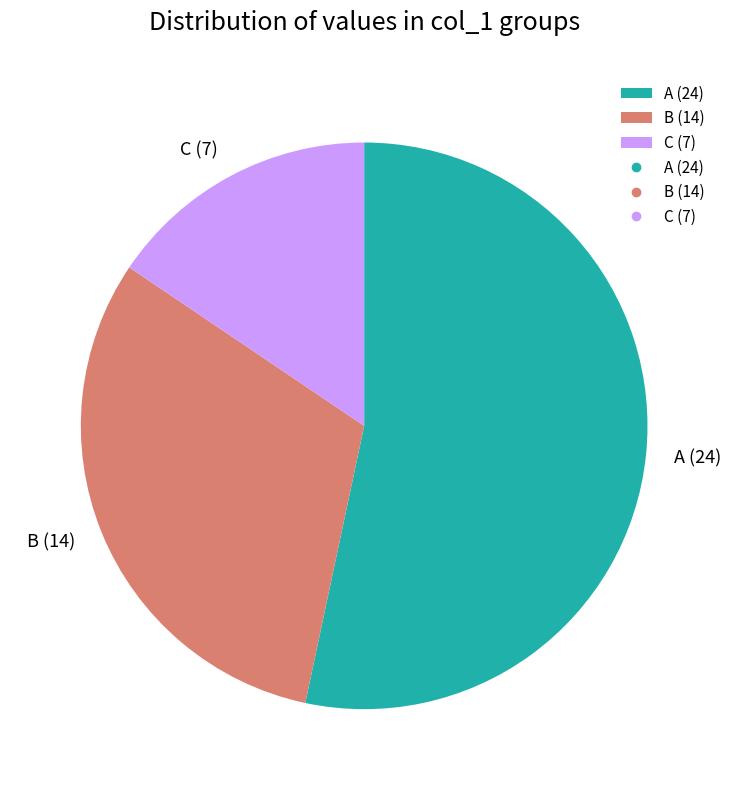

Which has a higher value, A (24) or C (7)?

A (24)